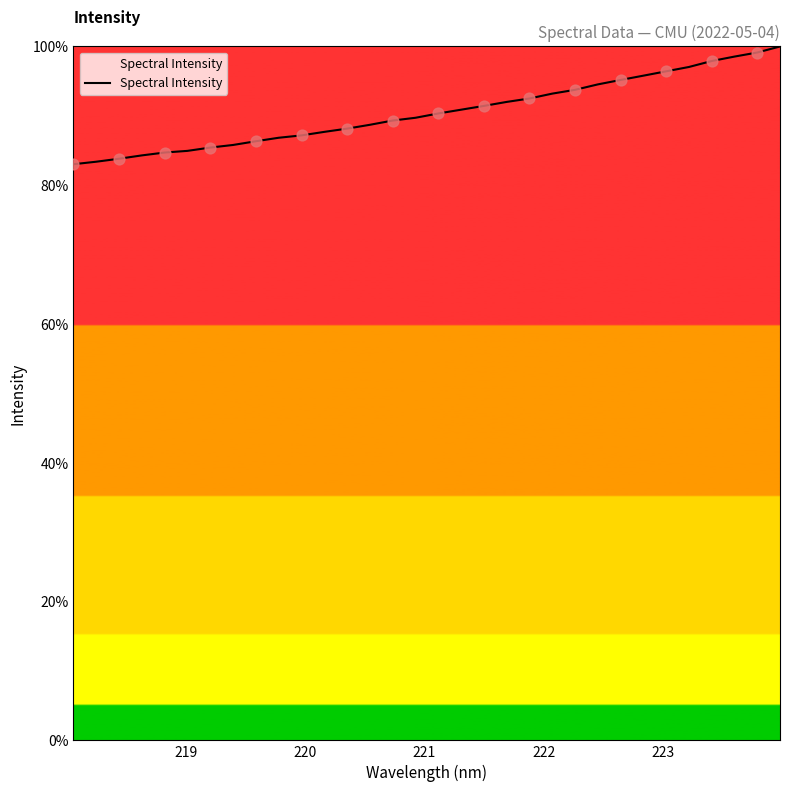

What is the minimum value shown in the chart?

83.0